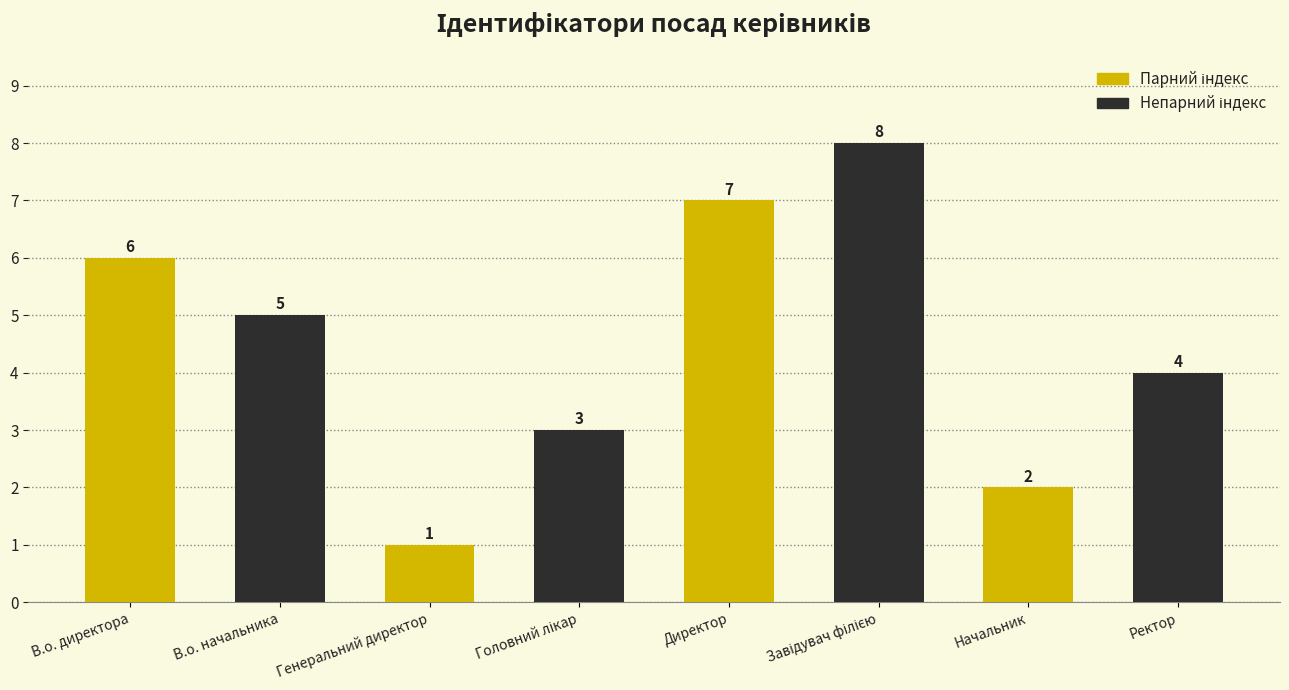

What is the total value across all series at Начальник?

6